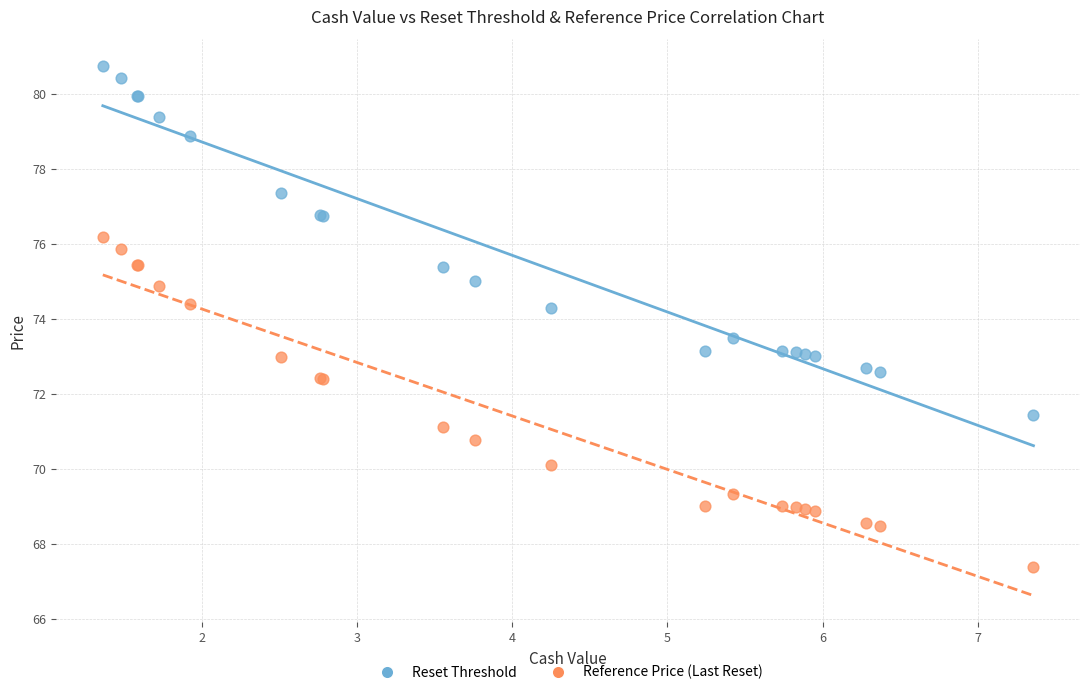

Which series reaches the minimum Y coordinate?

Reference Price (Last Reset)